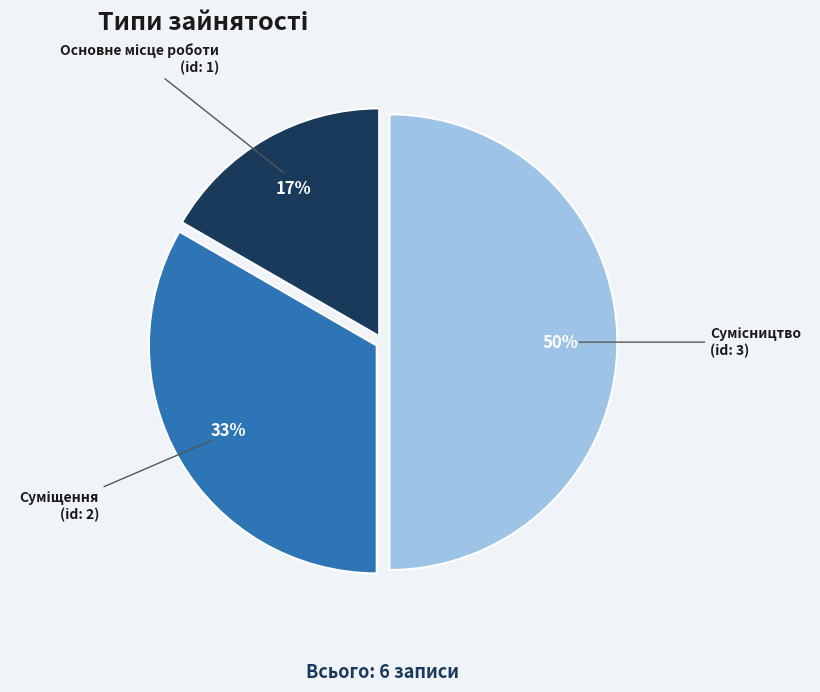

To the nearest percent, what is the difference between the largest and smallest slice percentages?

33%